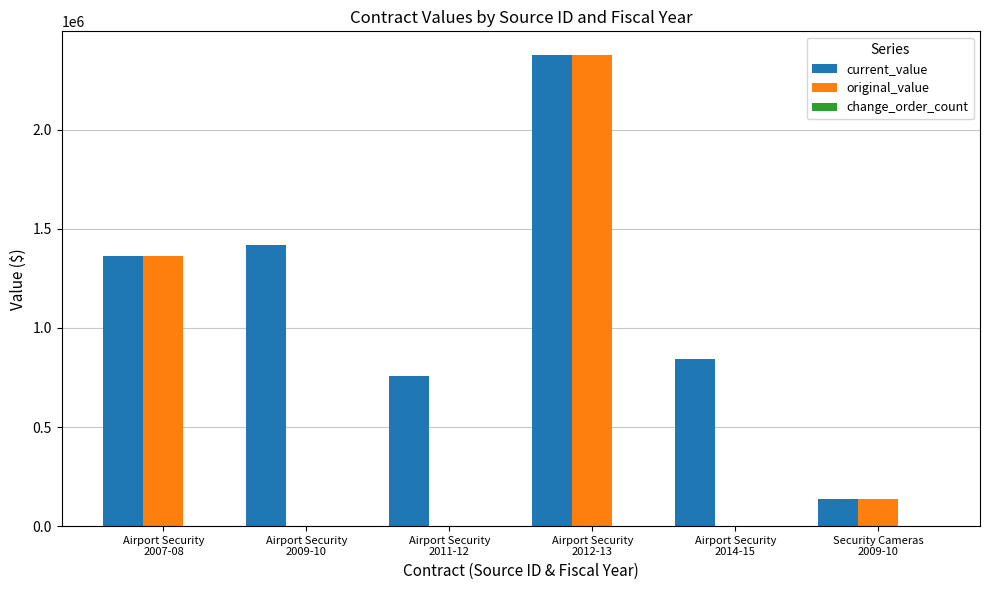

What is the sum of all current_value values?

6891631.2